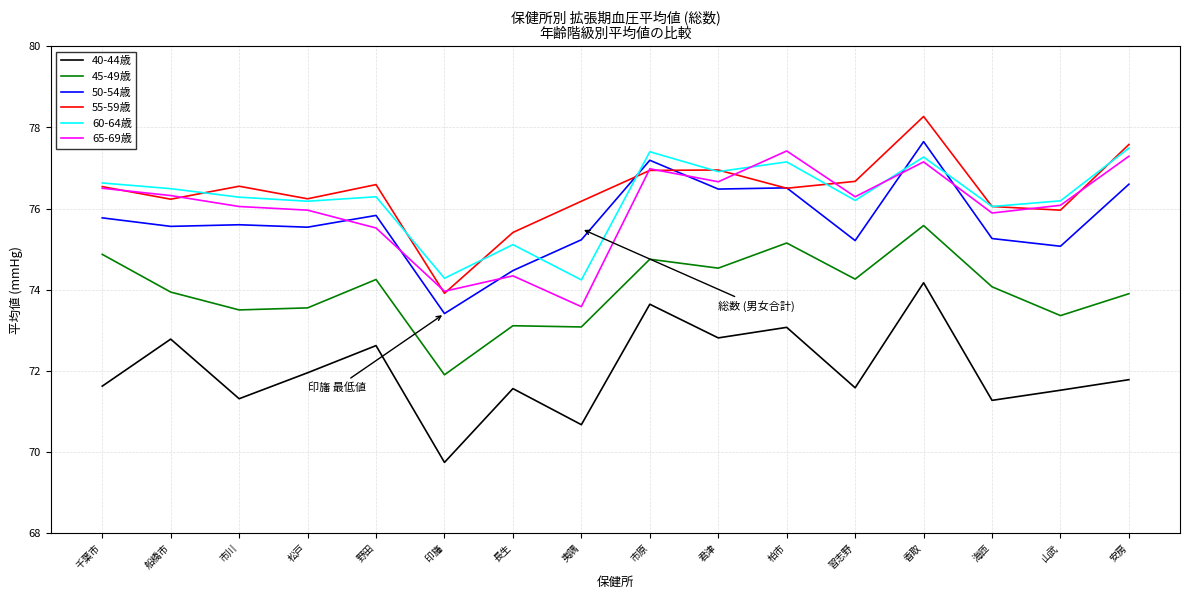

What position from the left is 安房?

16